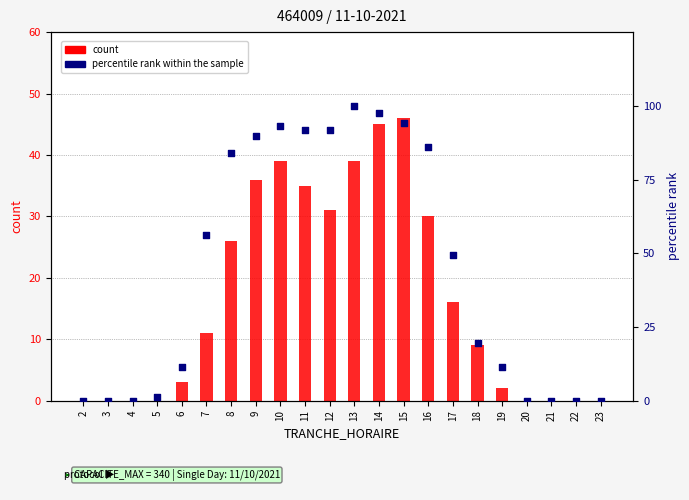

Which series has the widest spread of Y values?

percentile rank within the sample